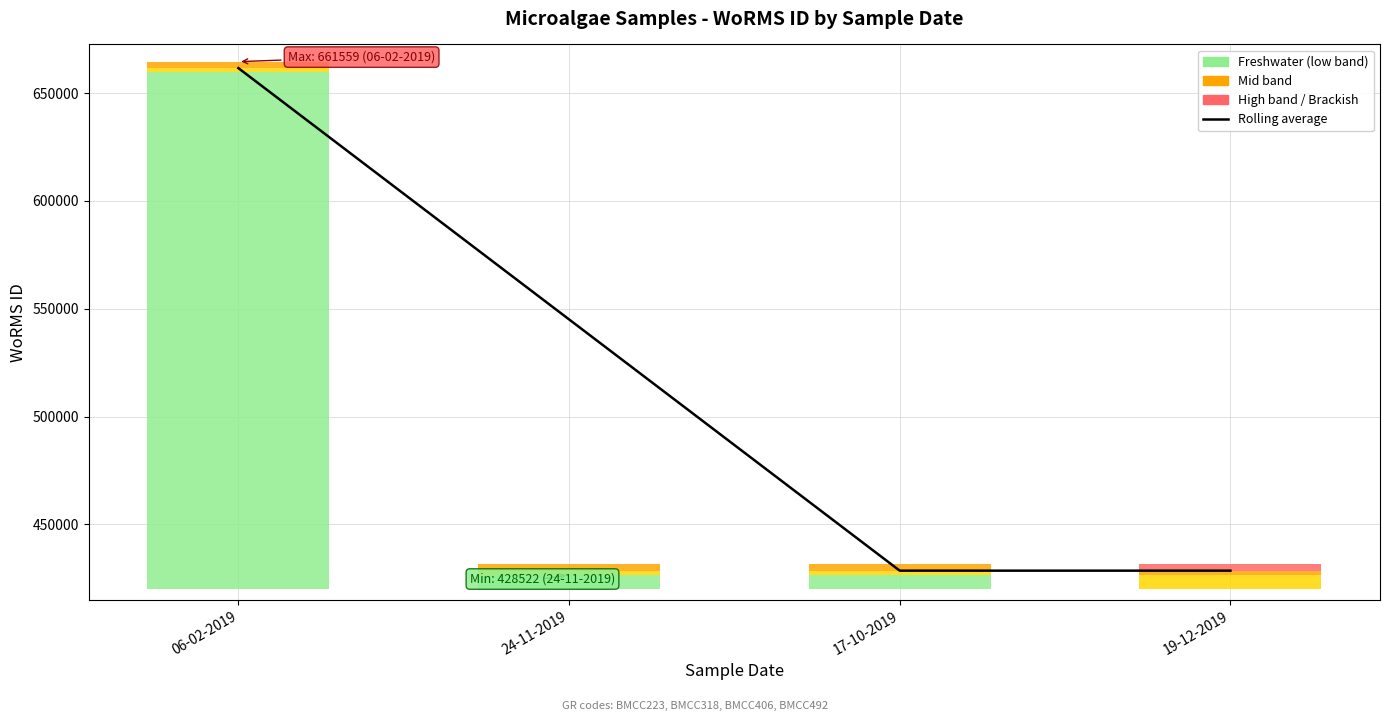

Where is the data nearest to the value 545040?

24-11-2019